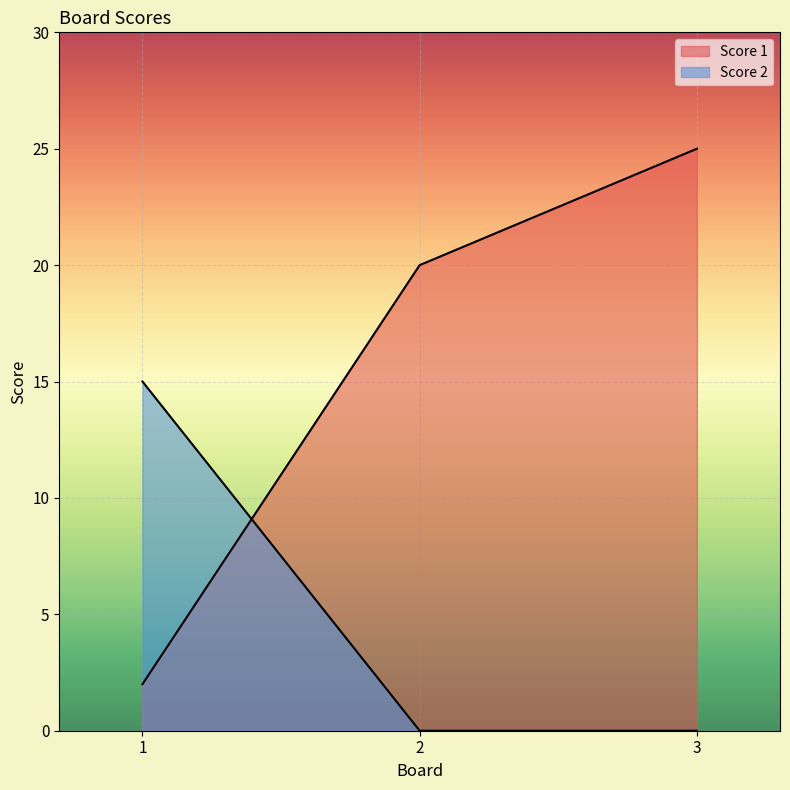

How many data points in Score 1 are less than 20?

1